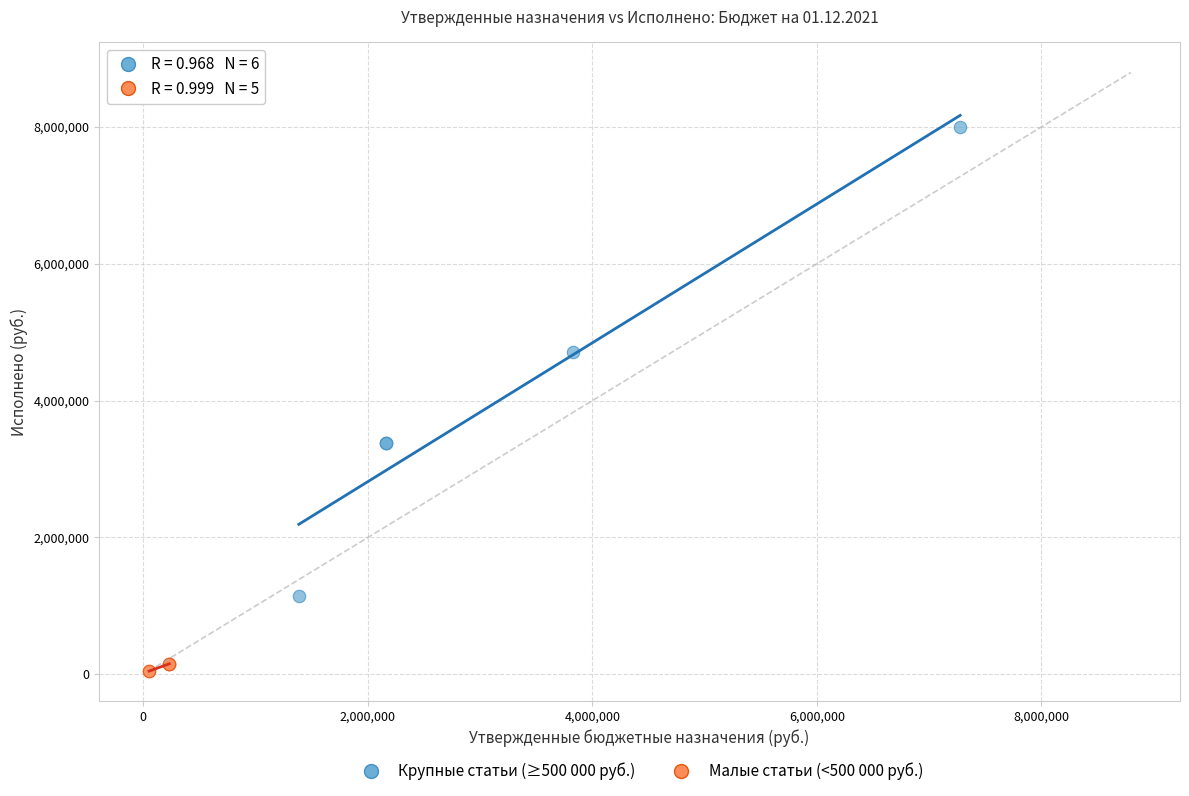

Which series has the widest spread of Y values?

Крупные статьи (≥500 000 руб.)